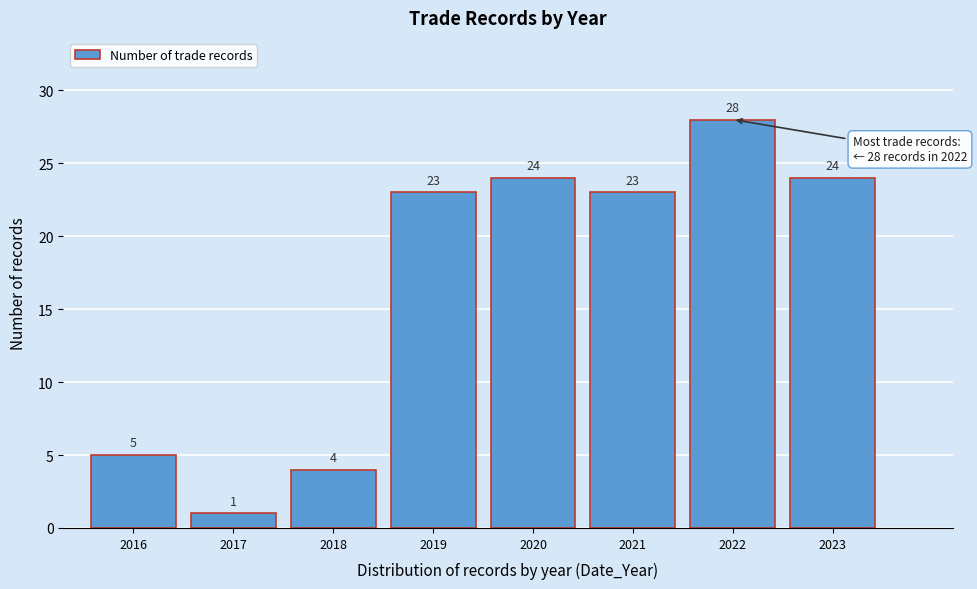

Reading left to right, list all the values displayed in this chart.

5	1	4	23	24	23	28	24